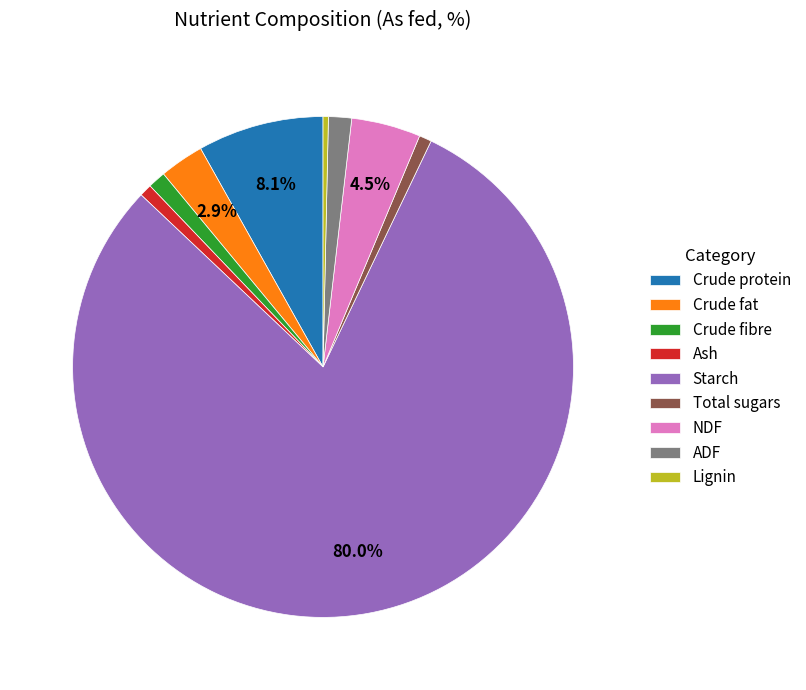

Combined, do Ash and Starch account for over 50%?

Yes